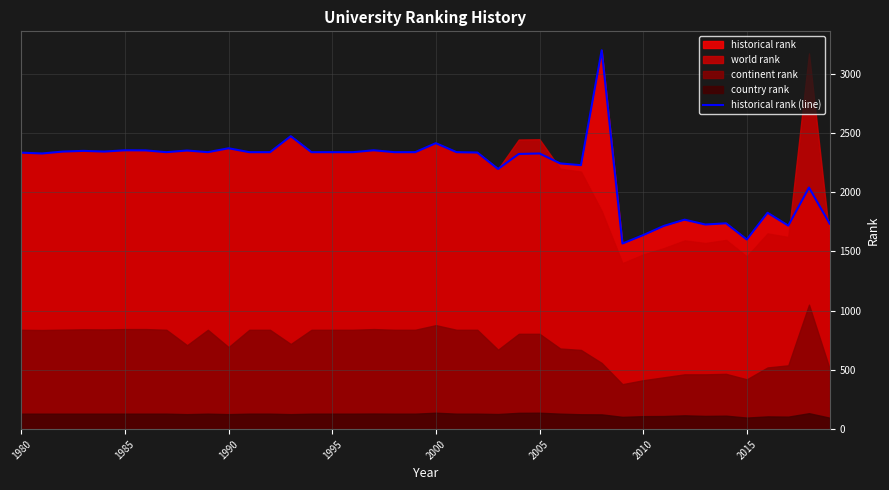

What is the minimum value for historical rank (line)?

1566.7